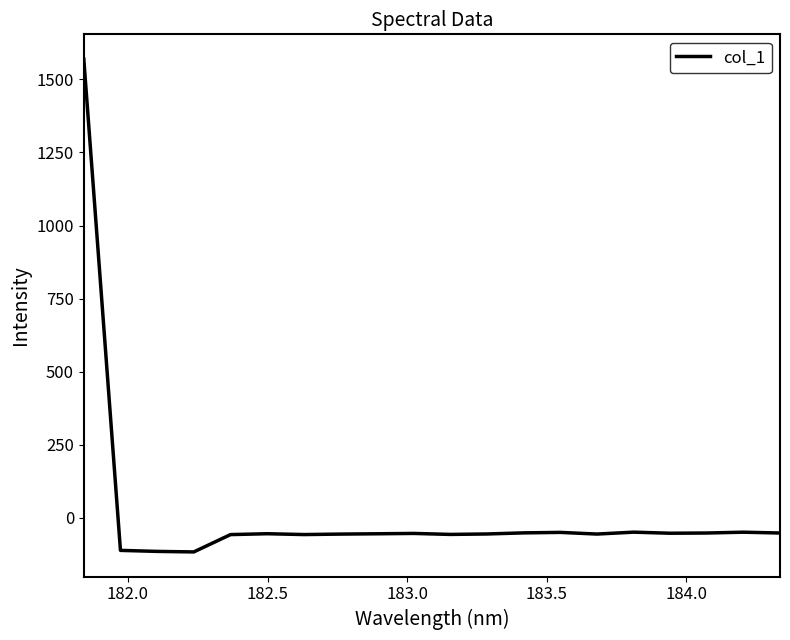

What is the difference between the maximum and minimum values?

1686.8